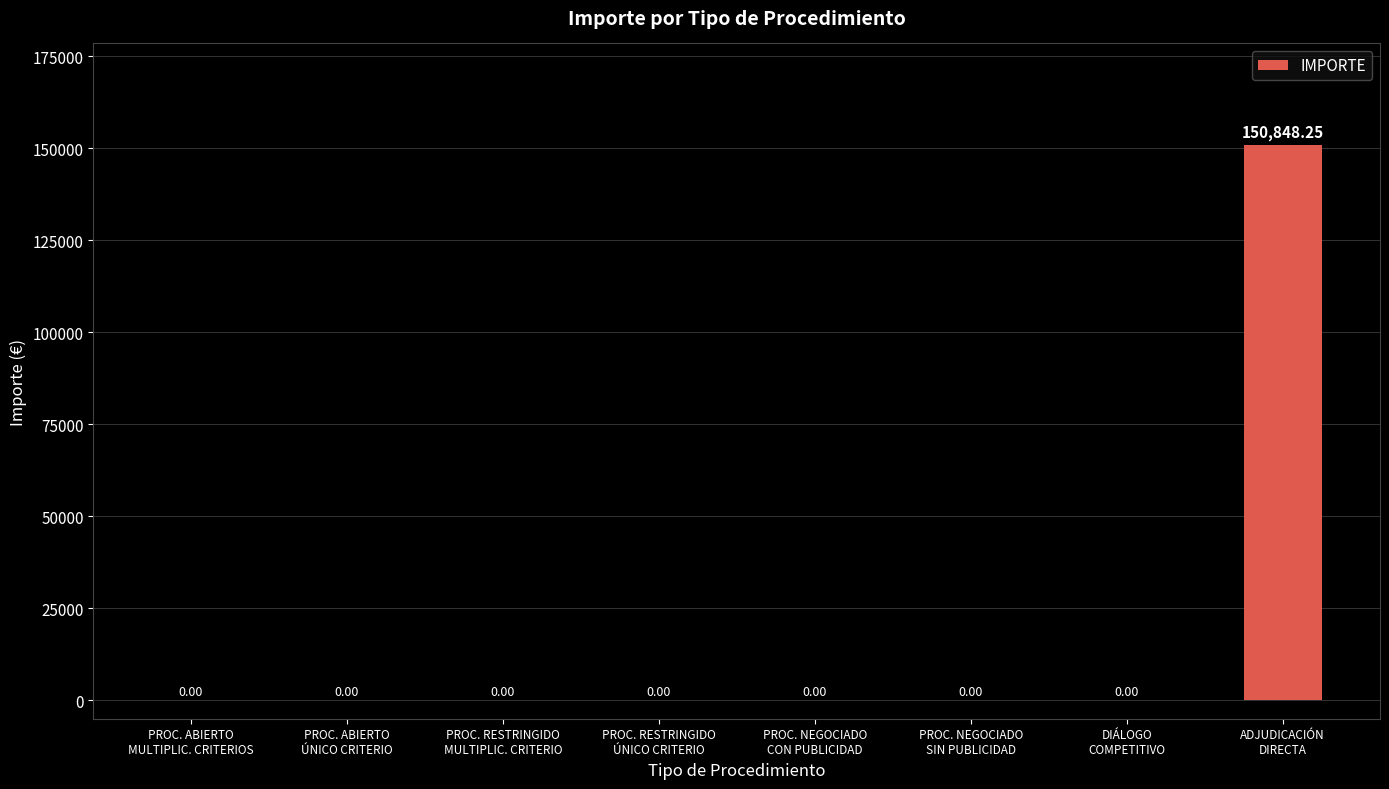

How many values are above zero?

1